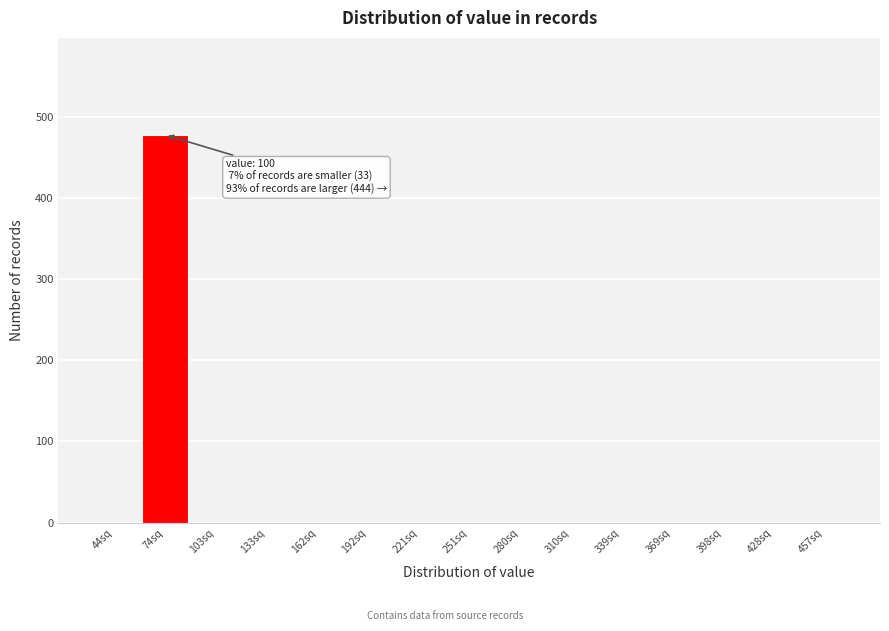

Reading left to right, what are all the values shown in this chart?

44sq=0	74sq=478	103sq=0	133sq=0	162sq=0	192sq=0	221sq=0	251sq=0	280sq=0	310sq=0	339sq=0	369sq=0	398sq=0	428sq=0	457sq=0